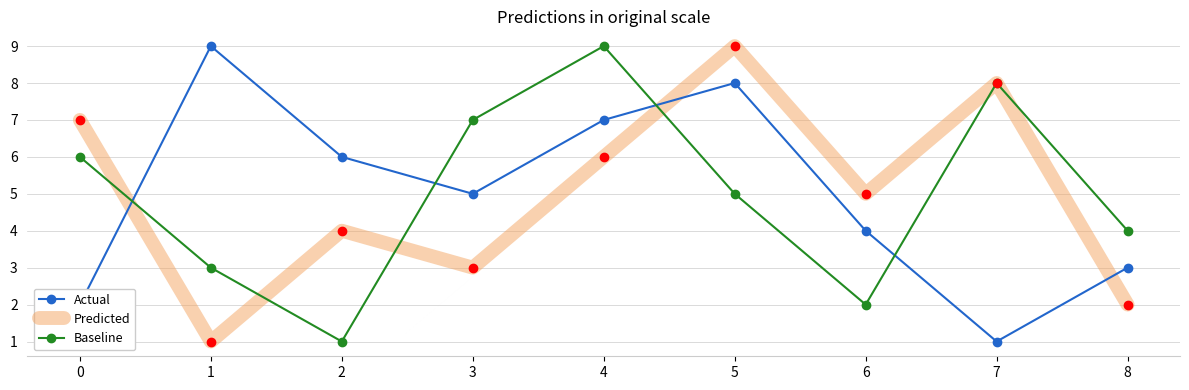

Is the value of Actual at 2 greater than the value of Predicted at 2?

Yes